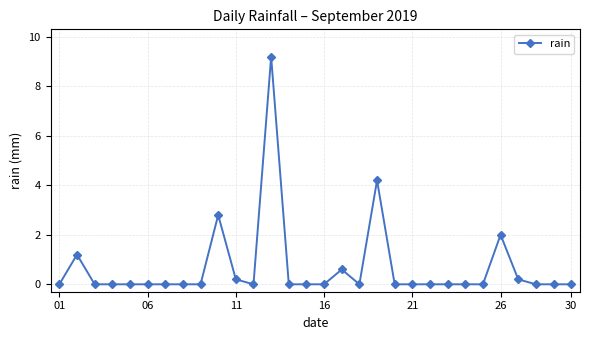

What is the value of the 2nd point from the left?

1.2